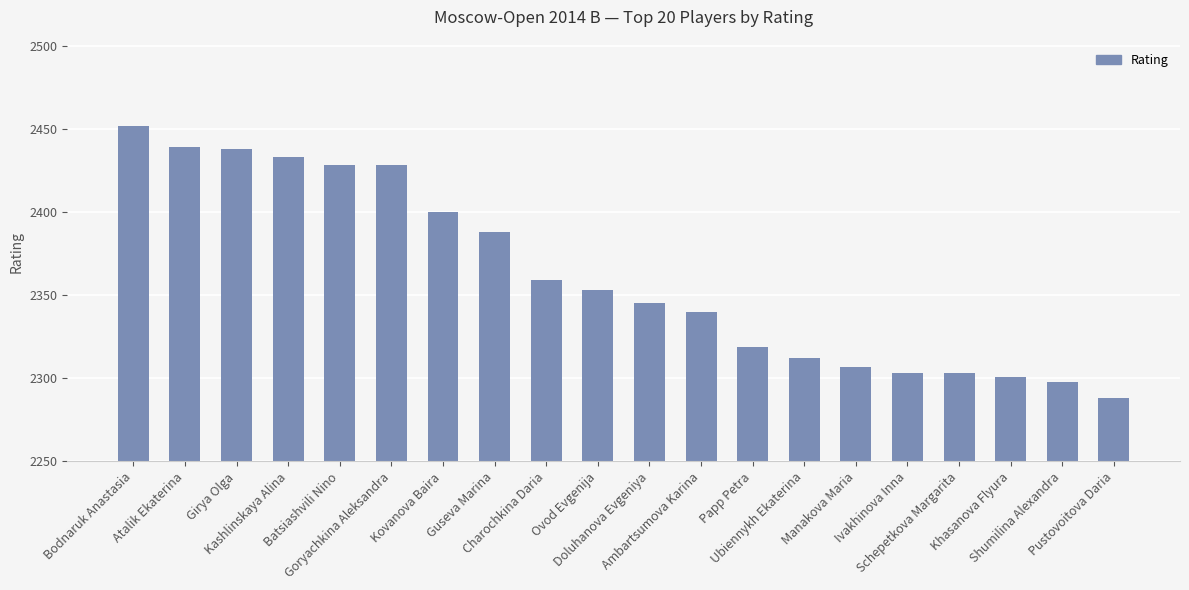

Which label corresponds to the largest value in the chart?

Bodnaruk Anastasia